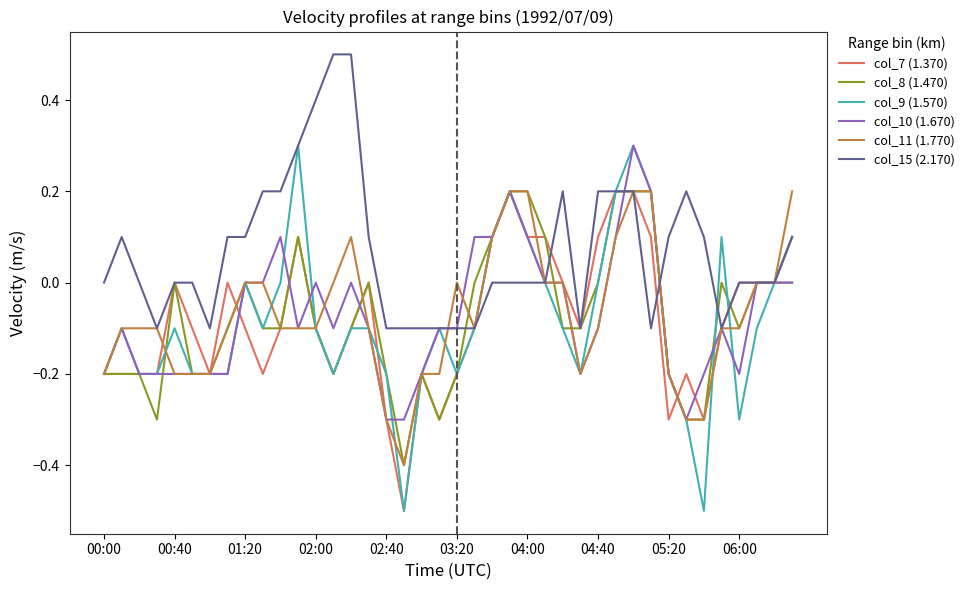

What is the maximum value for col_15 (2.170)?

0.5